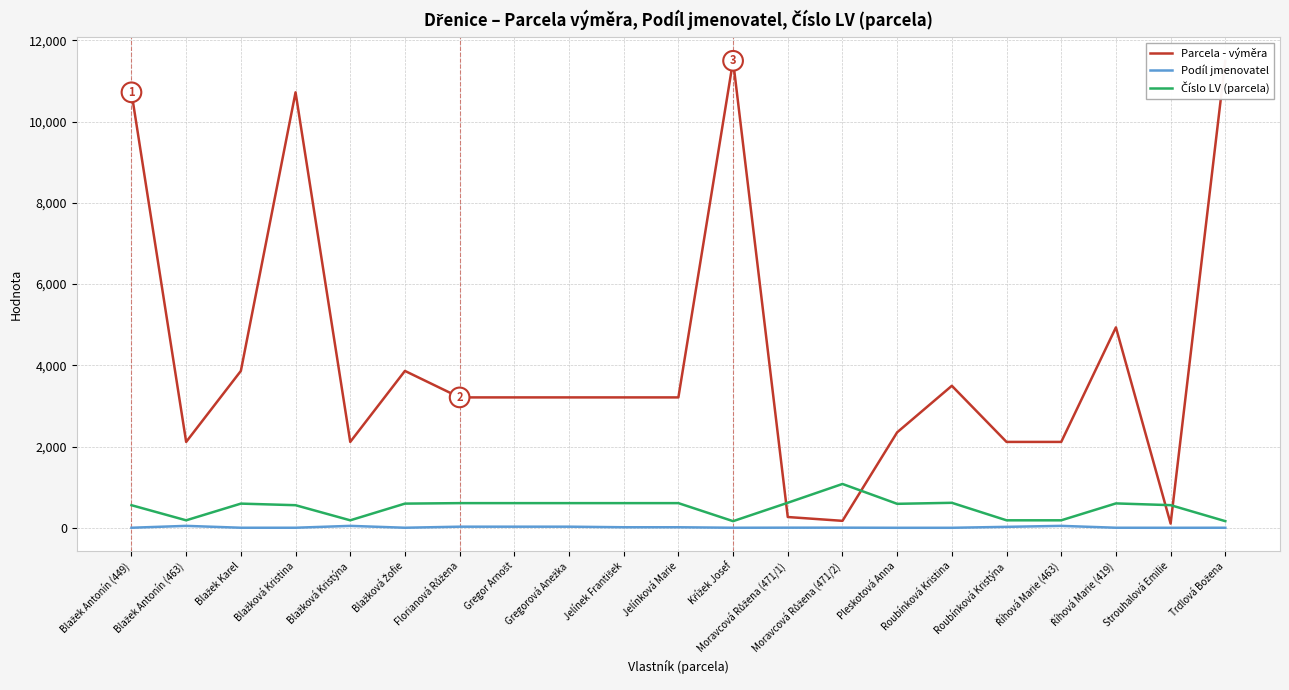

Which series has the largest total across all categories?

Parcela - výměra